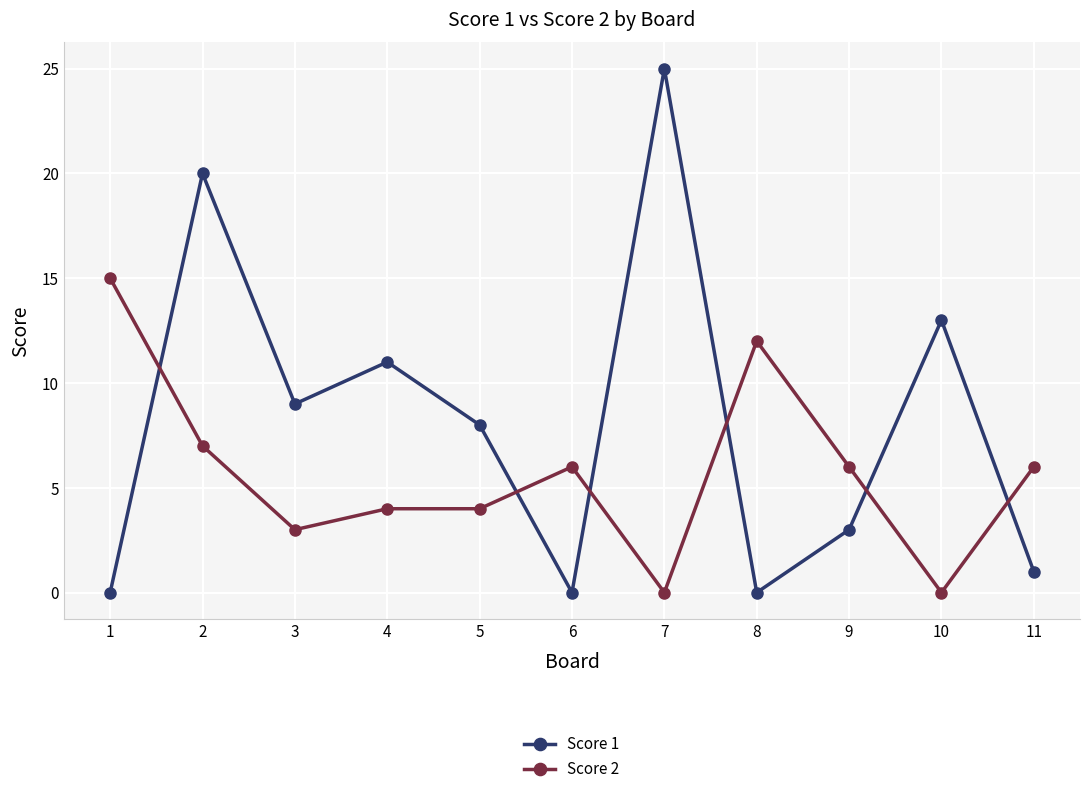

What is the spread (max minus min) of values at 8?

12